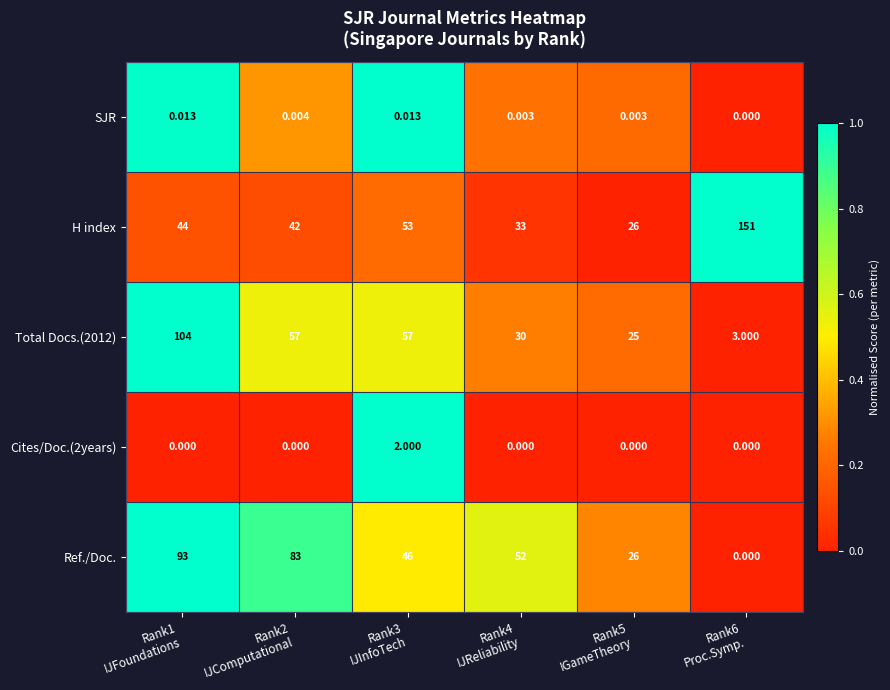

How many categories are shown in the chart?

6